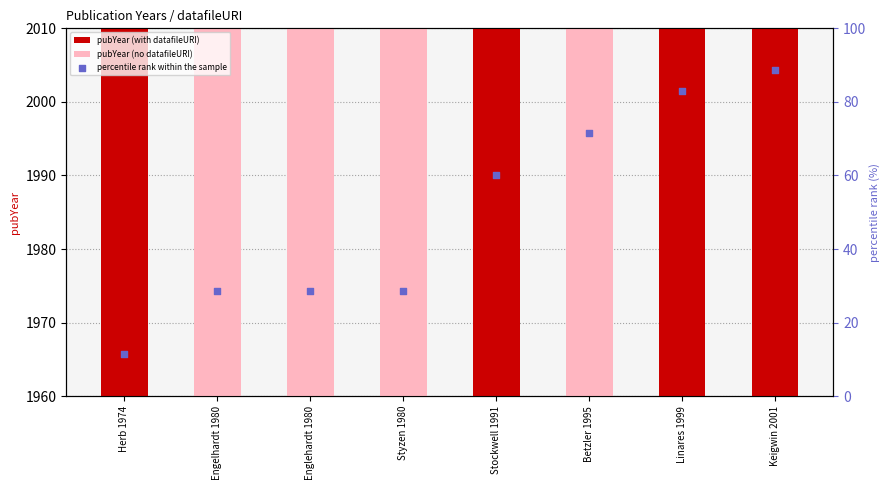

Which has a higher value, Herb 1974 or Keigwin 2001?

Keigwin 2001